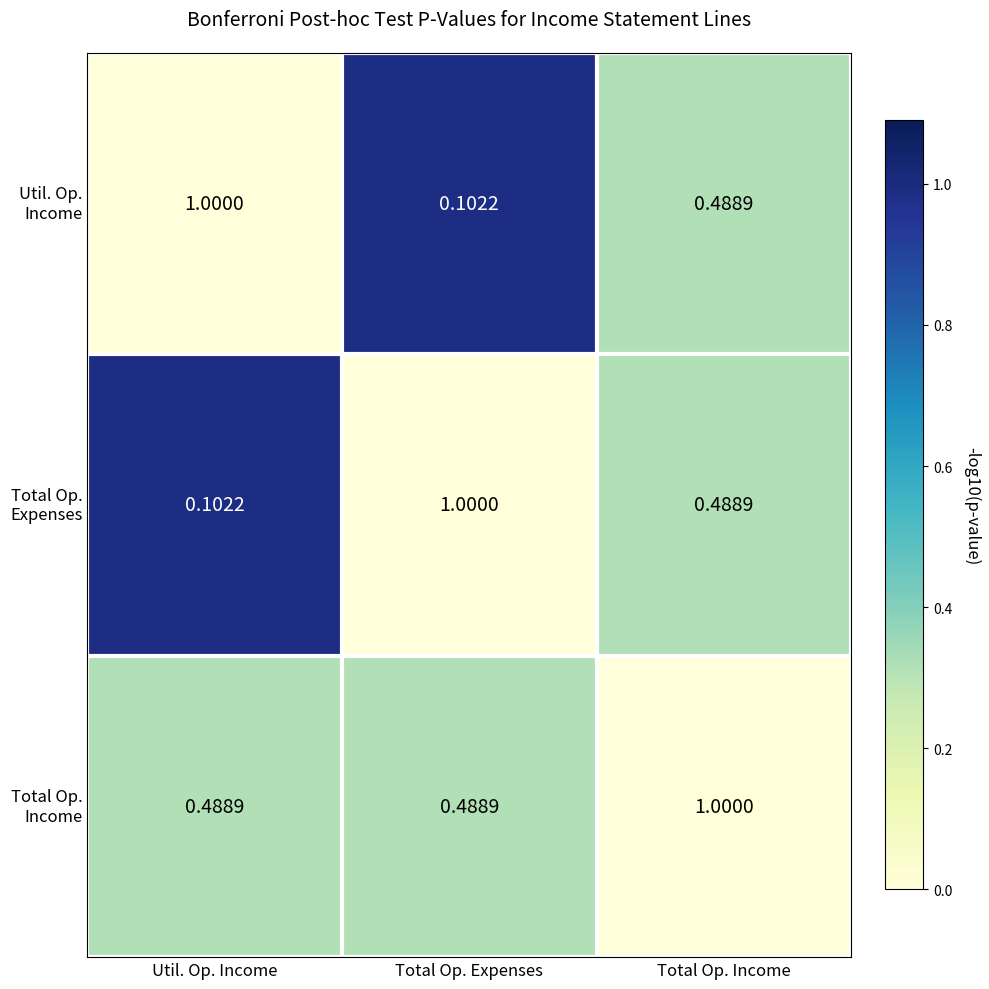

At which category is the sum across all series the highest?

Total Op. Income